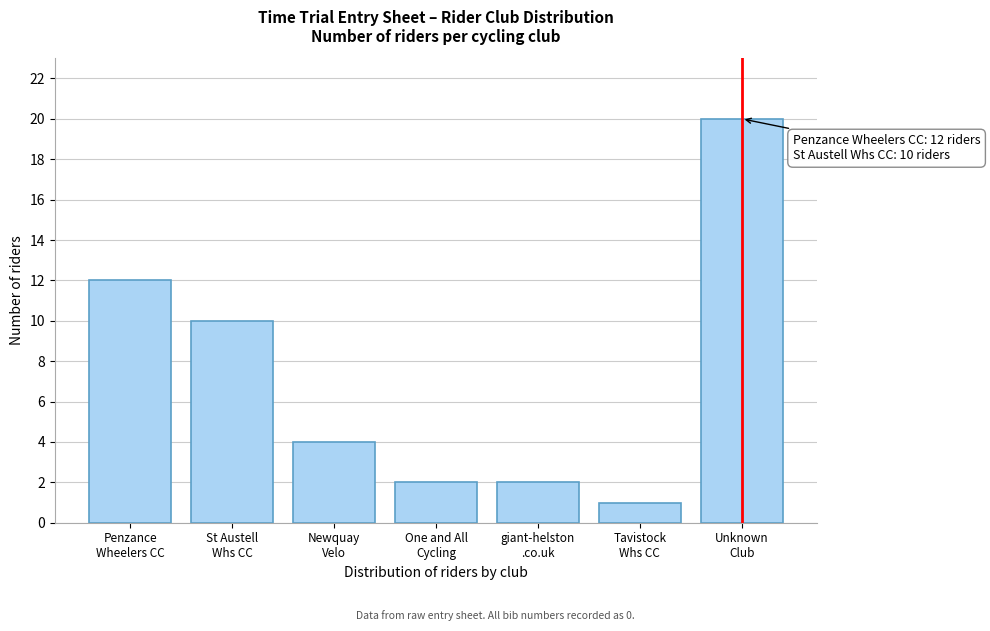

Reading left to right, transcribe all the data shown in this chart.

12	10	4	2	2	1	20